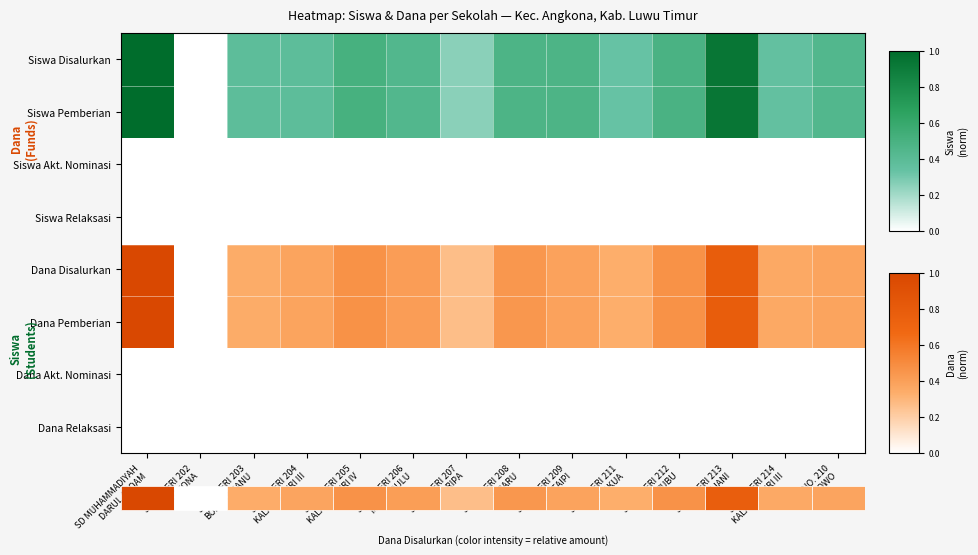

What is the approximate value of Dana Disalurkan at SD NEGERI 212 BUBU?

0.5